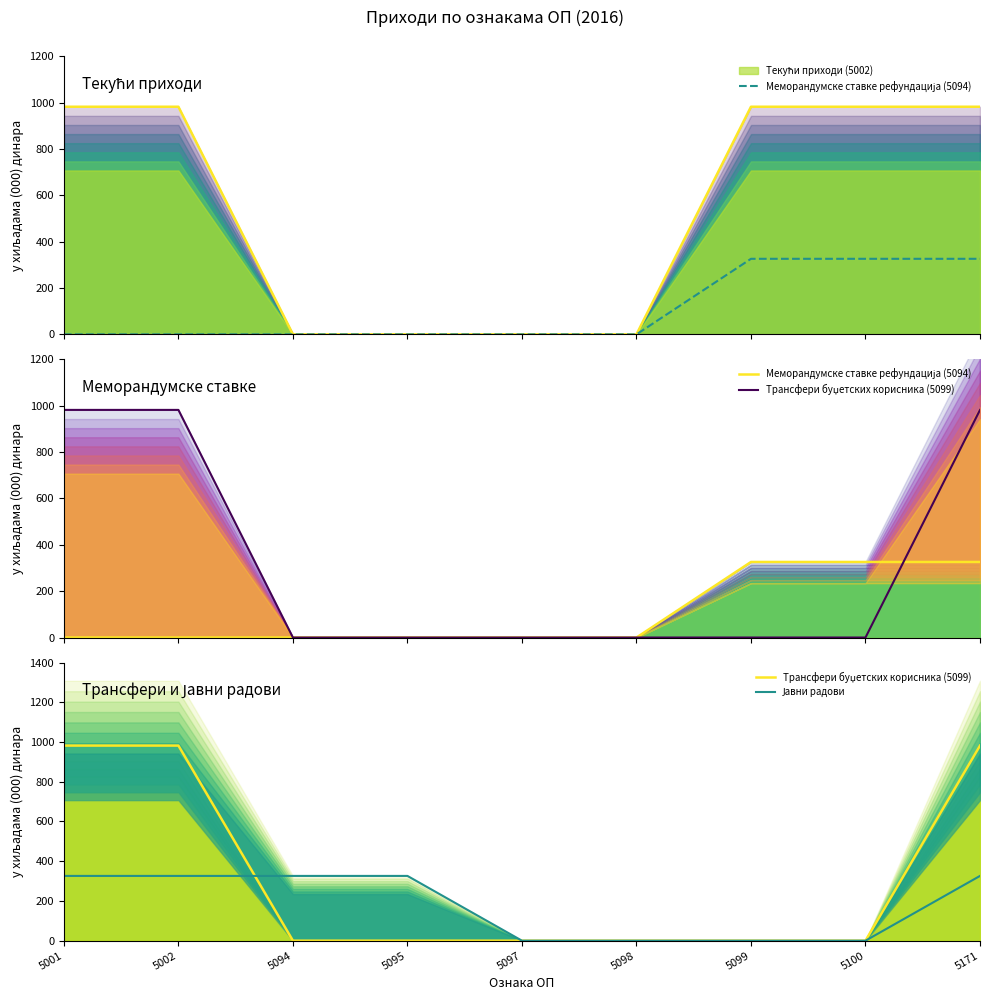

How many values in the Јавни радови series are below 326?

4